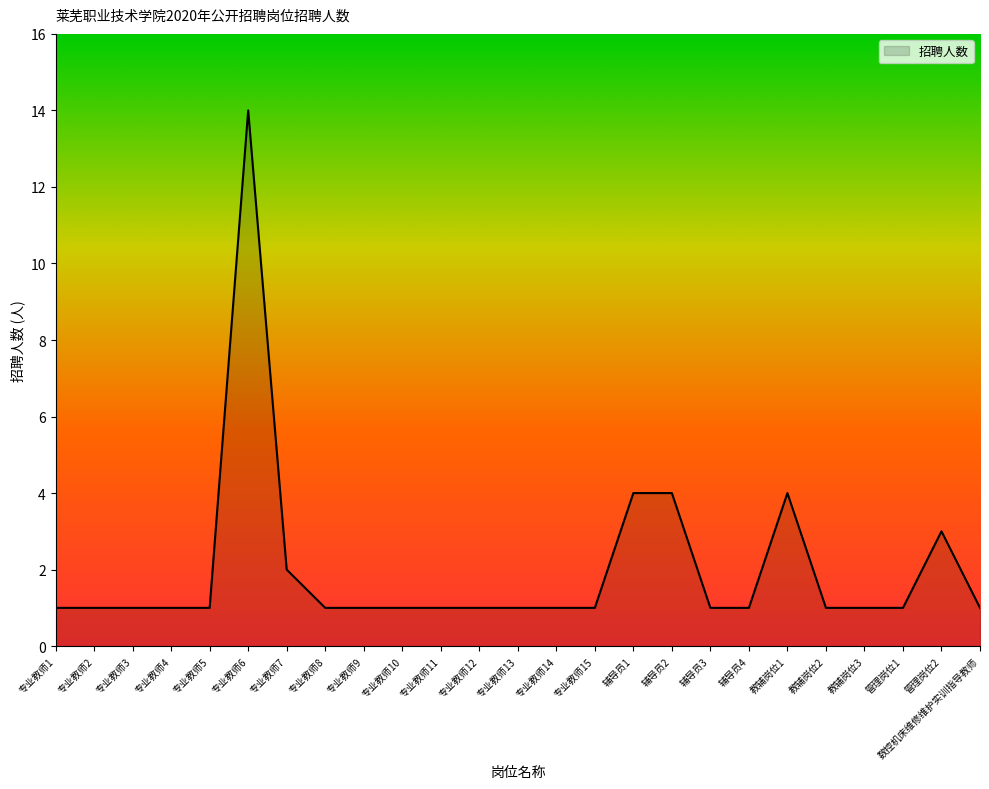

Is it true that the value at 专业教师7 is 1?

False